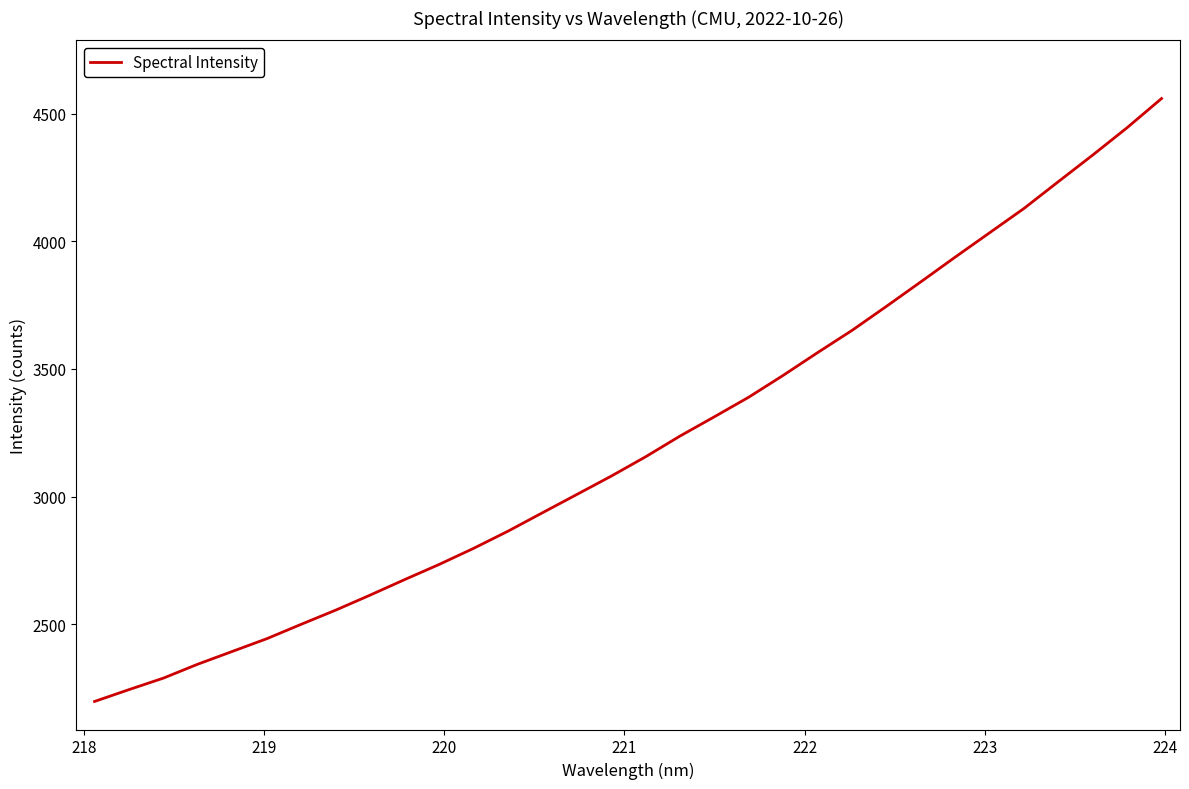

How many lines are shown in the chart?

1